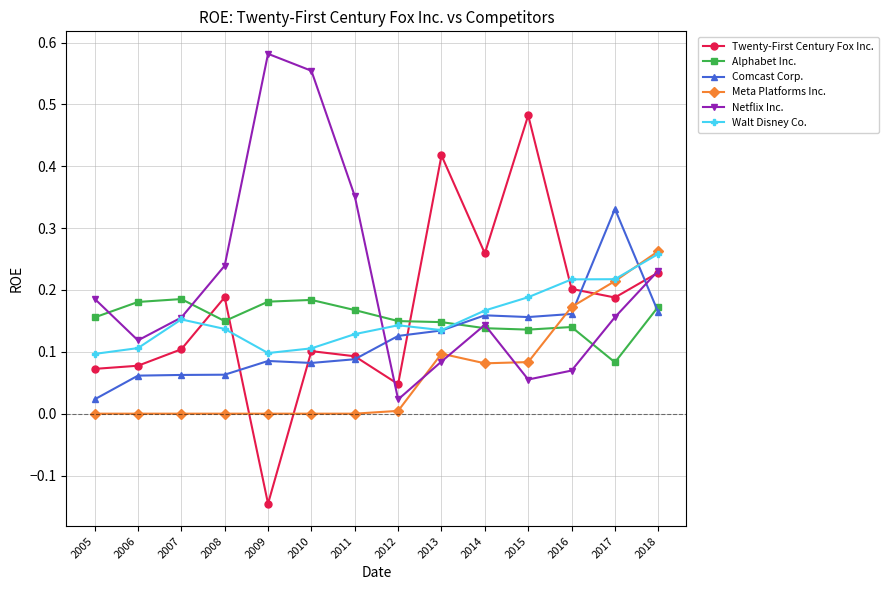

Which series has the widest spread of values?

Twenty-First Century Fox Inc.